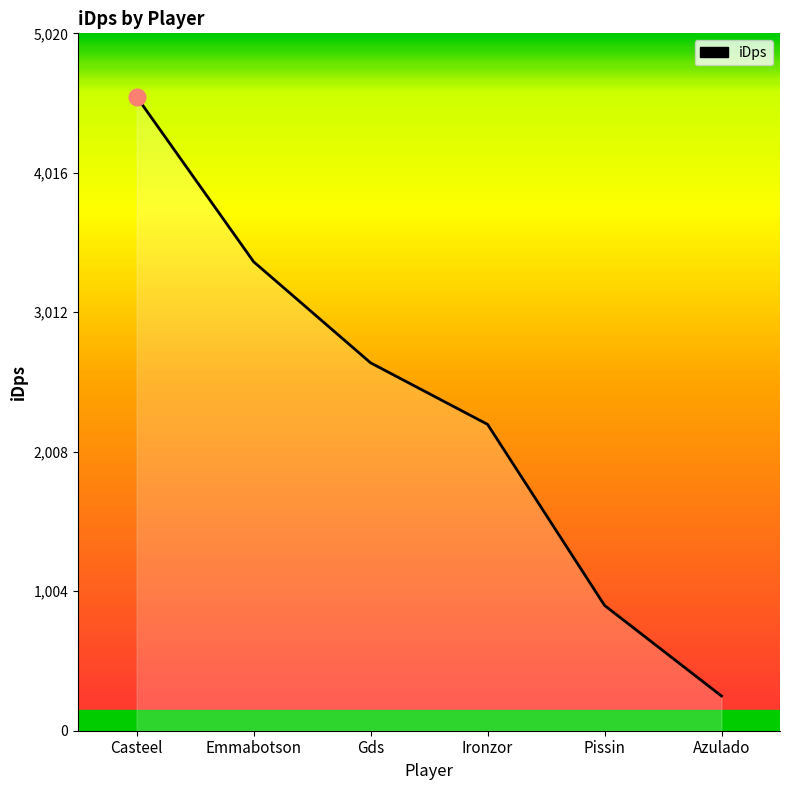

What is the difference between the maximum and minimum values?

4314.1